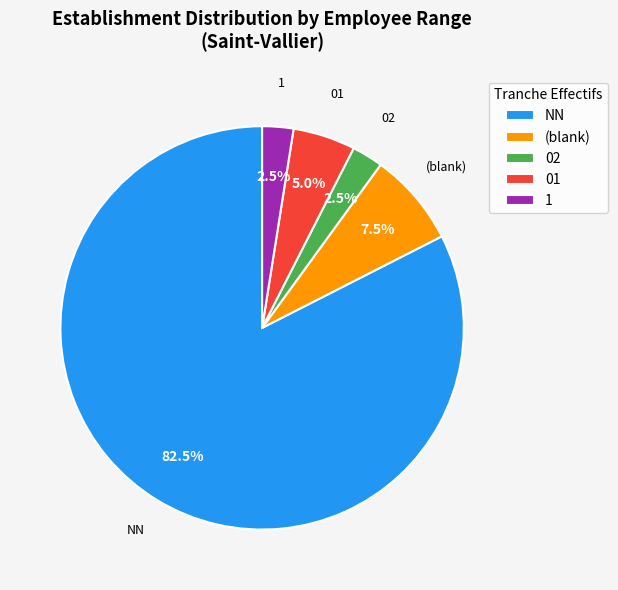

What is the largest slice in the pie chart?

NN